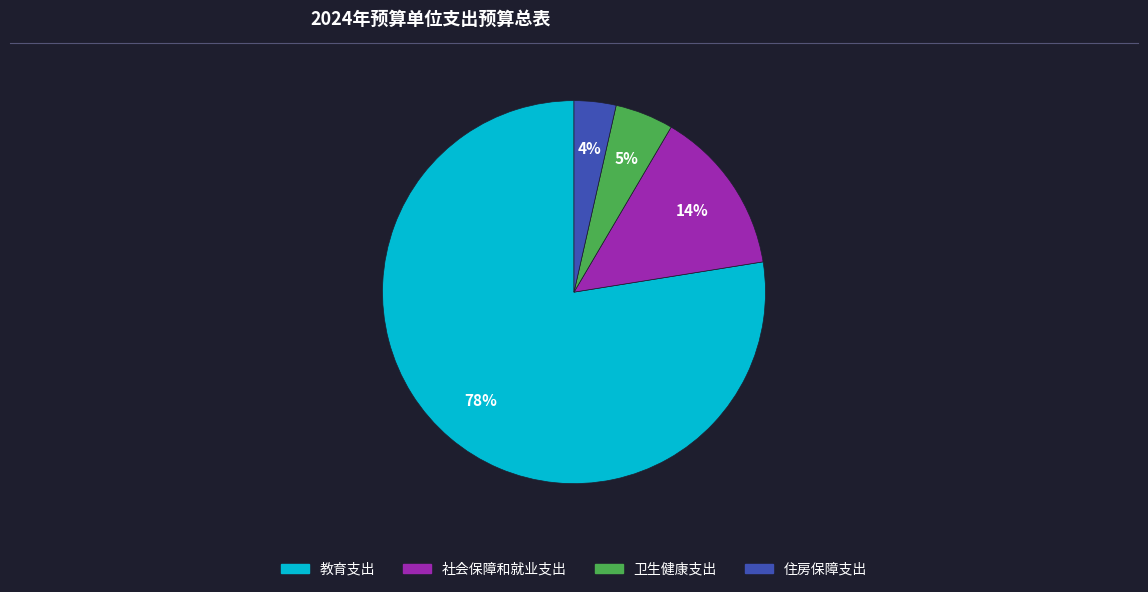

Which has a higher value, 住房保障支出 or 卫生健康支出?

卫生健康支出